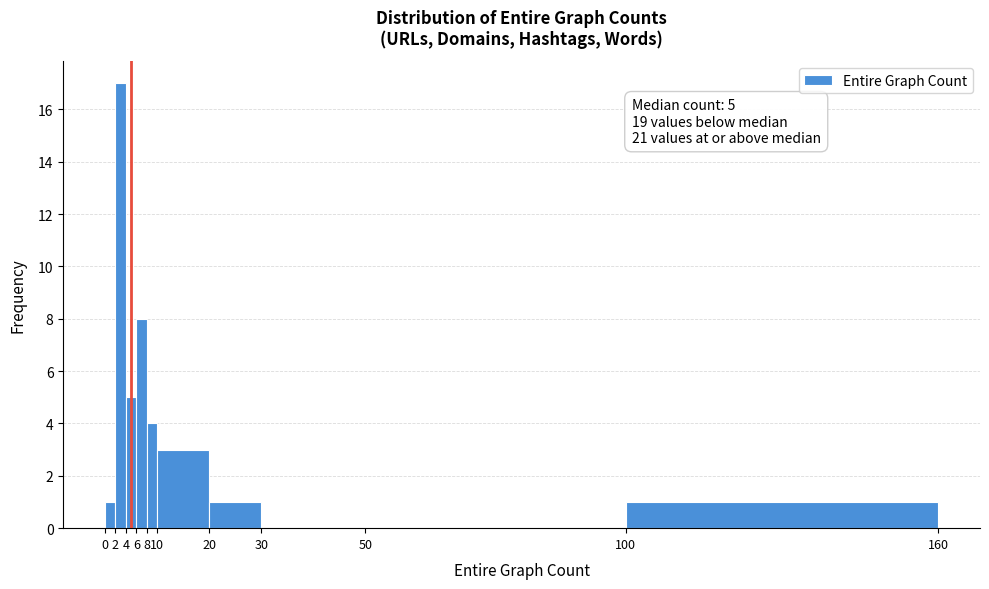

Over which range of the x-axis is the bar tallest?

2 to 4